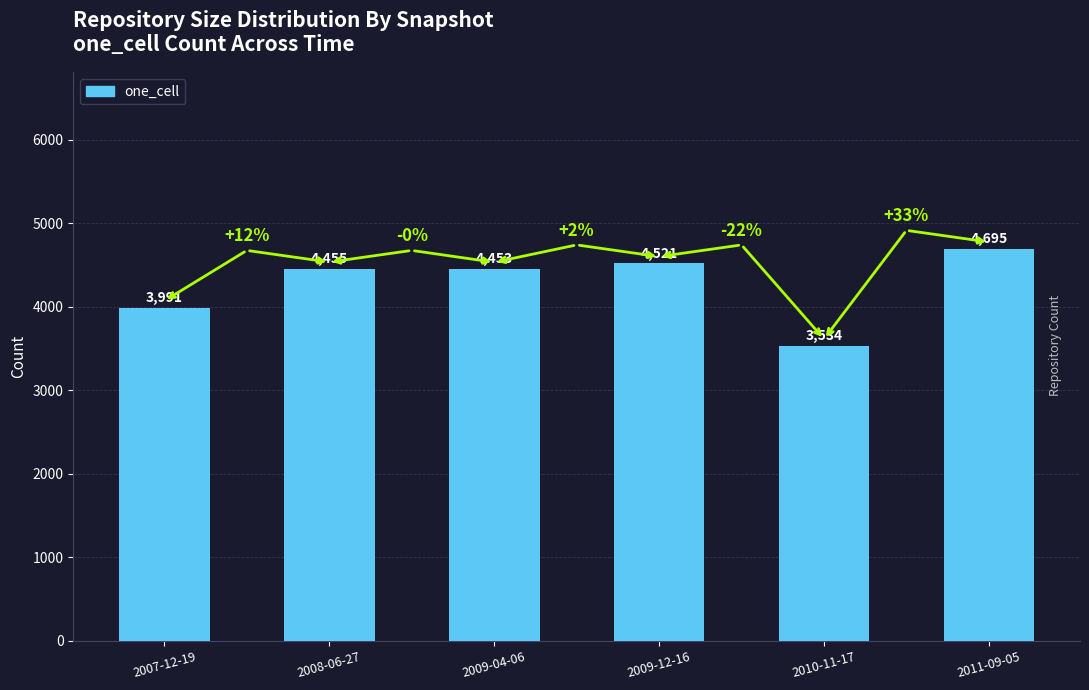

List the labels in order of value, largest first.

2011-09-05, 2009-12-16, 2008-06-27, 2009-04-06, 2007-12-19, 2010-11-17